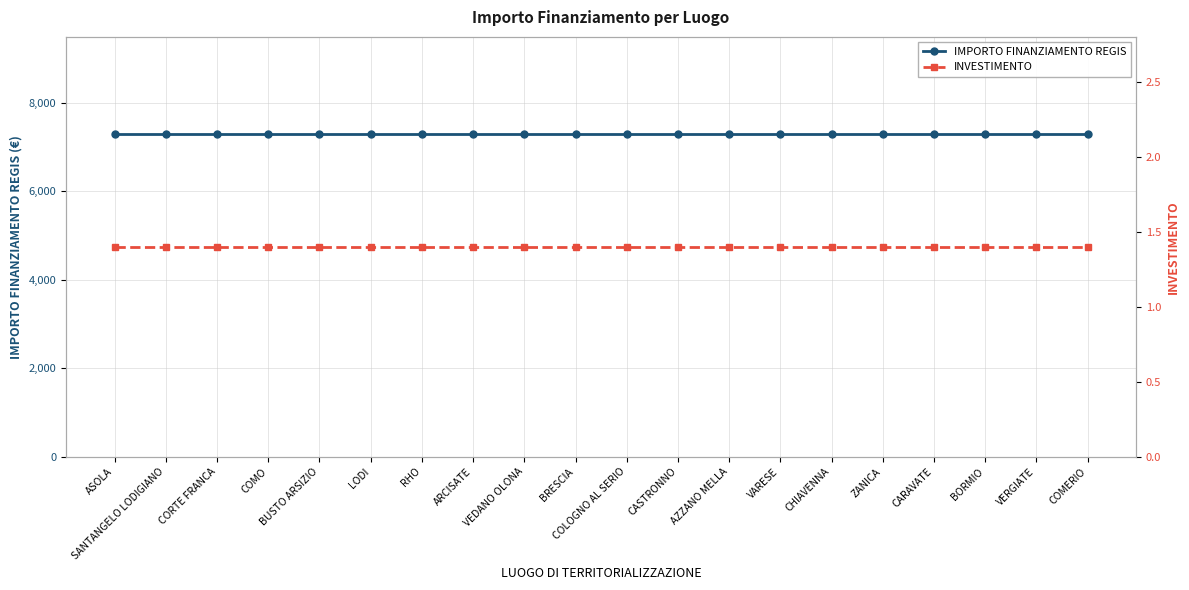

Rank the series by their average value, from lowest to highest.

INVESTIMENTO, IMPORTO FINANZIAMENTO REGIS